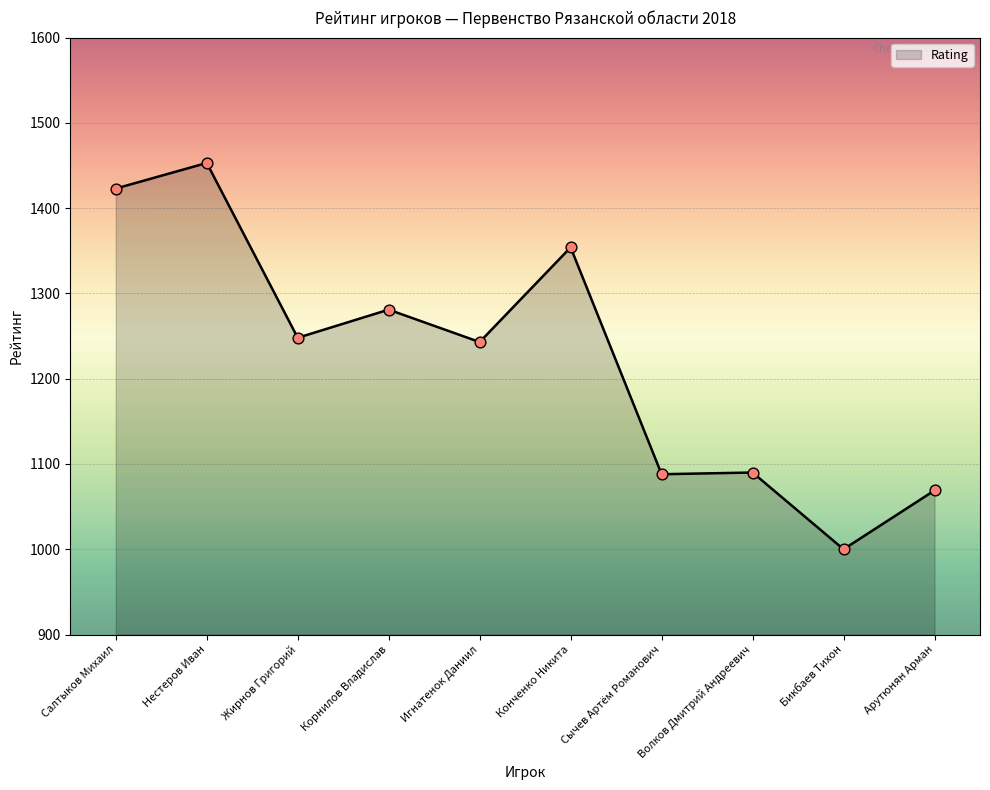

Which has a higher value, Салтыков Михаил or Жирнов Григорий?

Салтыков Михаил